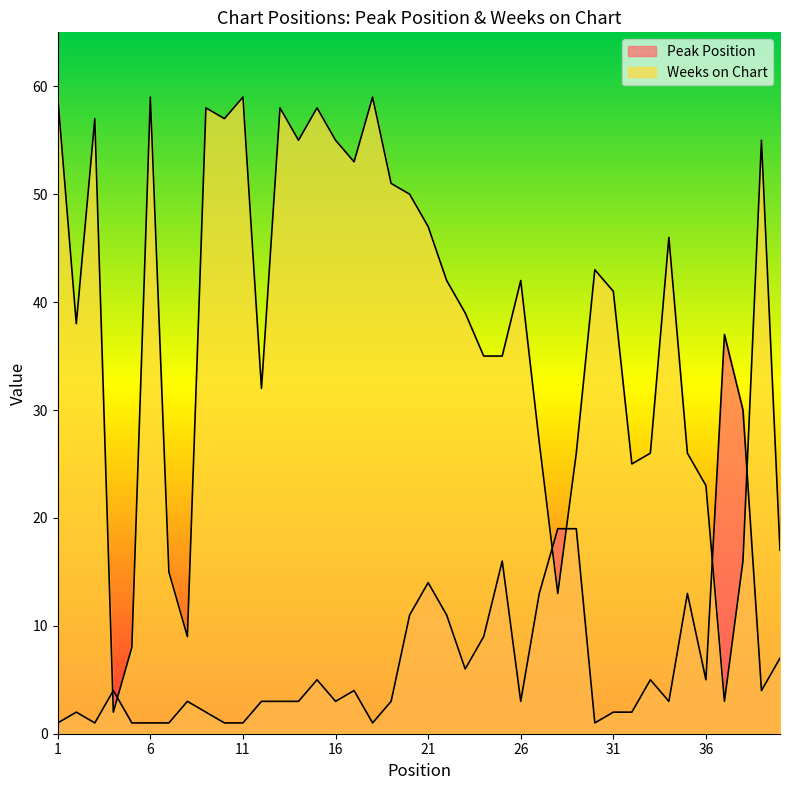

Which series has the widest spread of values?

Weeks on Chart